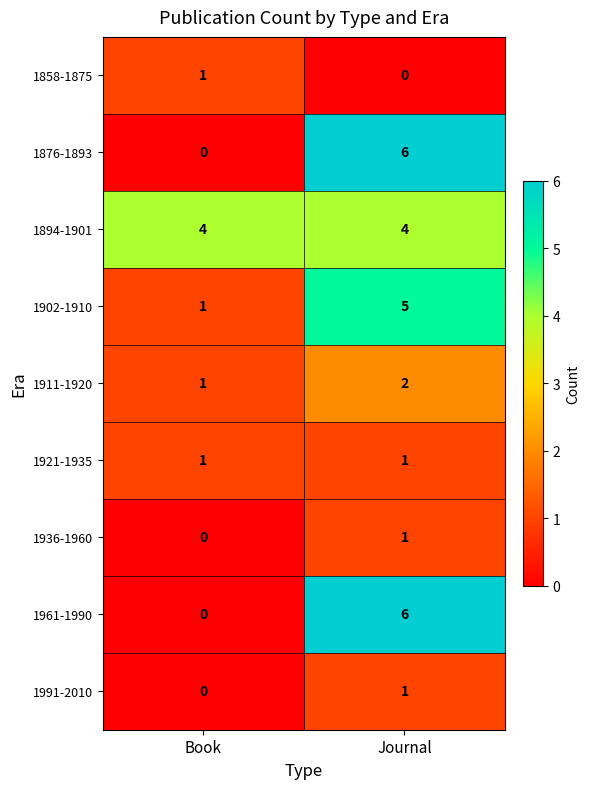

What is the difference between the maximum and minimum values in the 1902-1910 series?

4